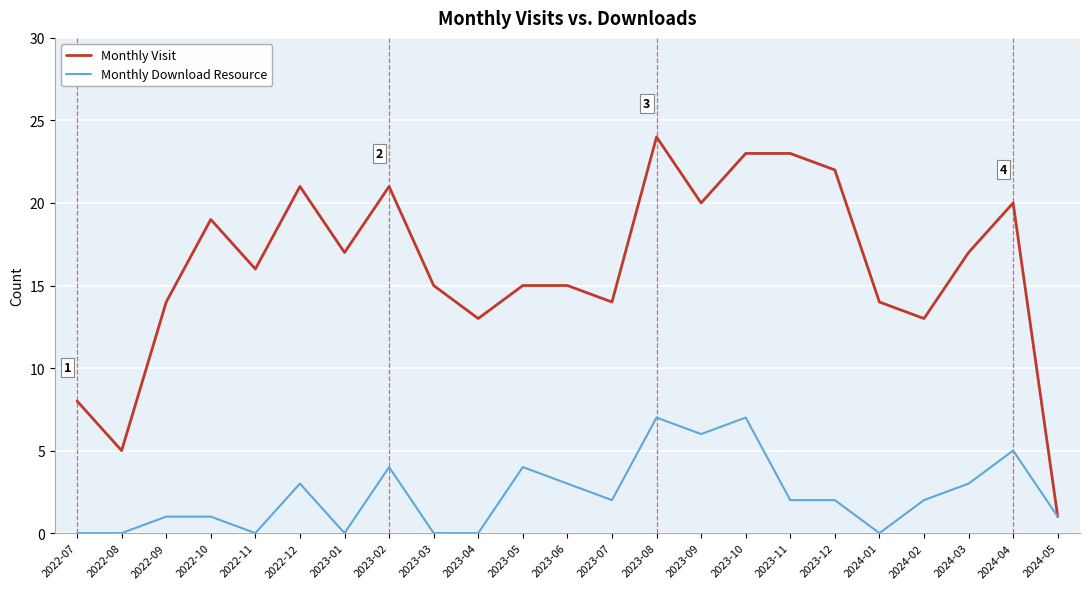

The value of Monthly Download Resource at 2023-12 is 2. True or false?

True